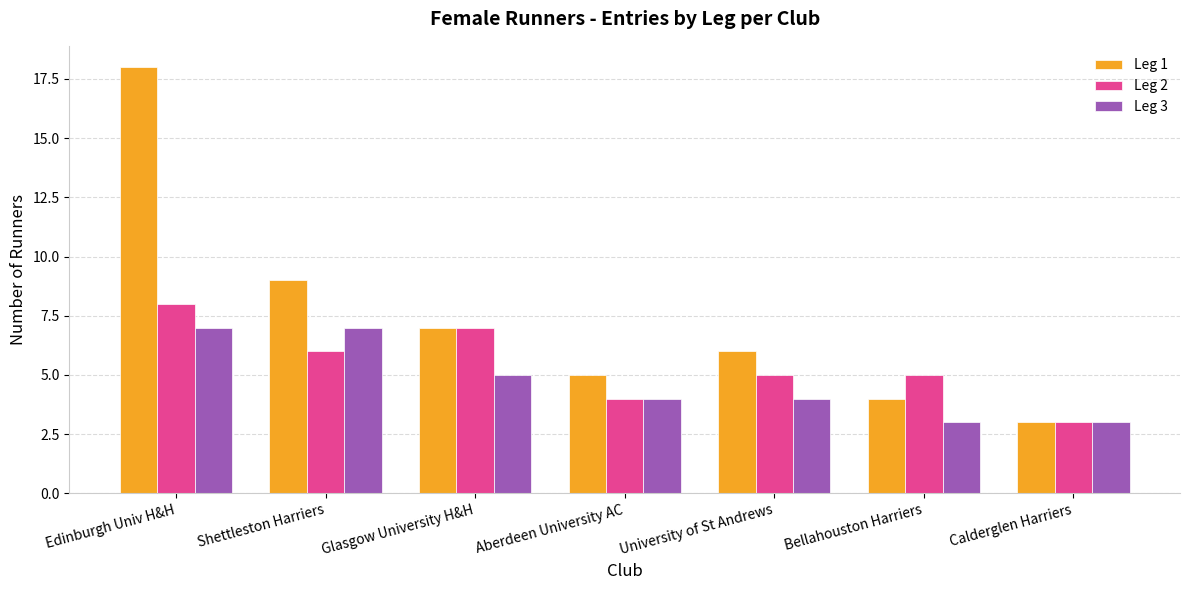

Count the number of data series in this chart.

3